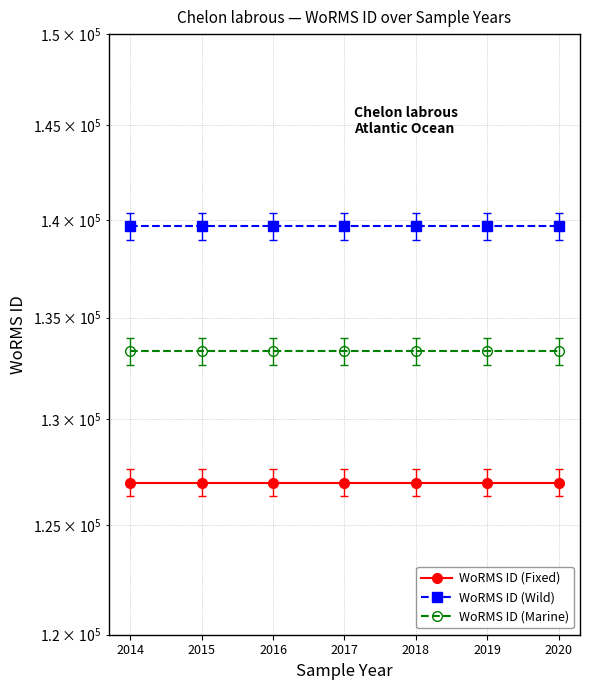

Reading left to right, extract all data points from this chart.

WoRMS ID (Fixed): 2014=126977.0	2015=126977.0	2016=126977.0	2017=126977.0	2018=126977.0	2019=126977.0	2020=126977.0
WoRMS ID (Wild): 2014=139674.7	2015=139674.7	2016=139674.7	2017=139674.7	2018=139674.7	2019=139674.7	2020=139674.7
WoRMS ID (Marine): 2014=133325.9	2015=133325.9	2016=133325.9	2017=133325.9	2018=133325.9	2019=133325.9	2020=133325.9